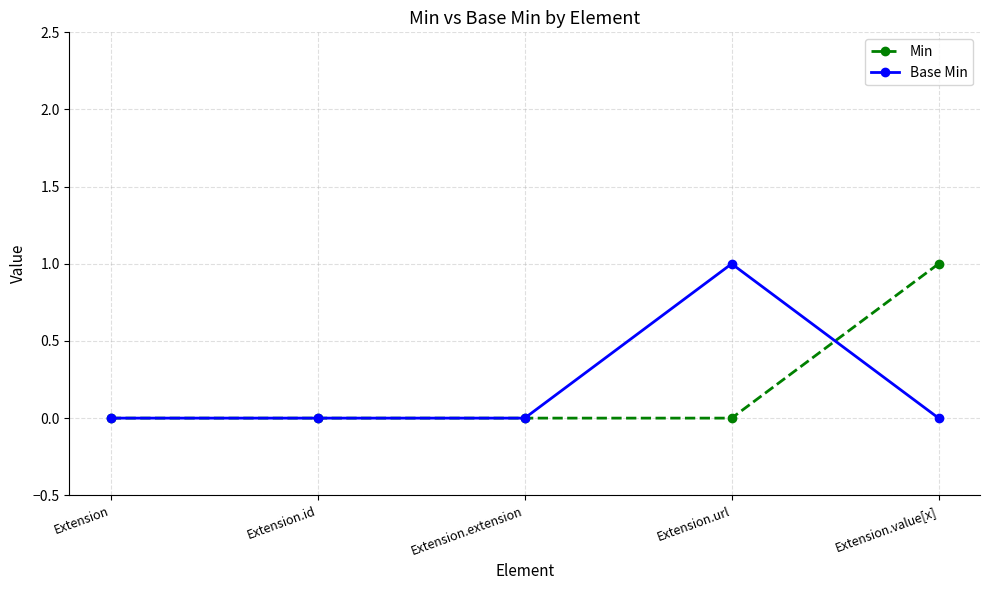

Which category has the highest value in the Base Min series?

Extension.url